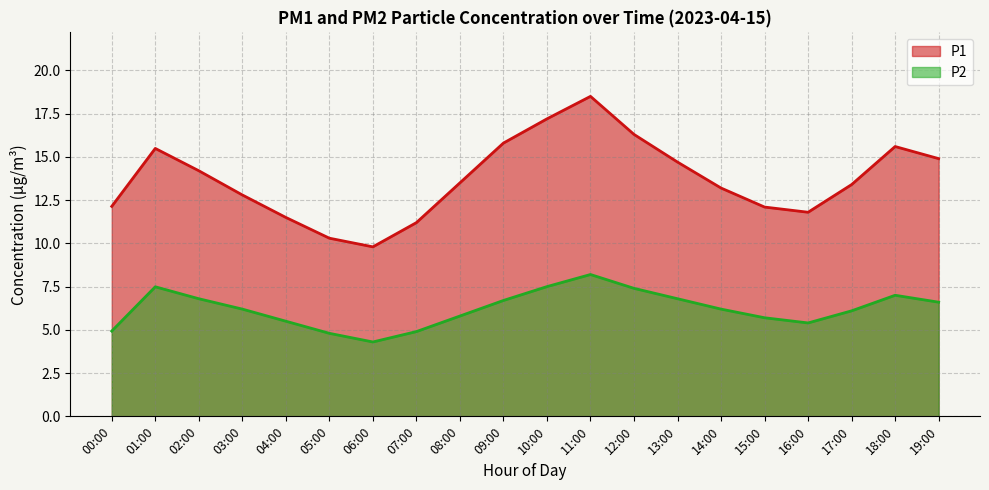

True or false: P2 and P1 intersect in this chart.

False